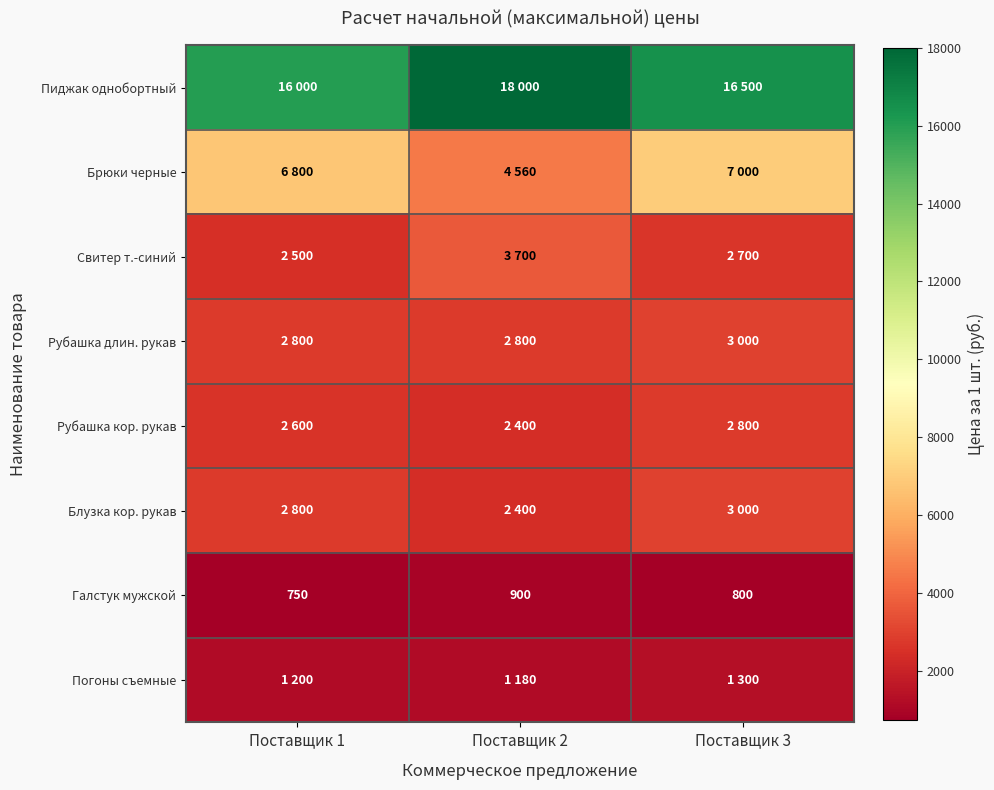

How many series are shown in this chart?

8